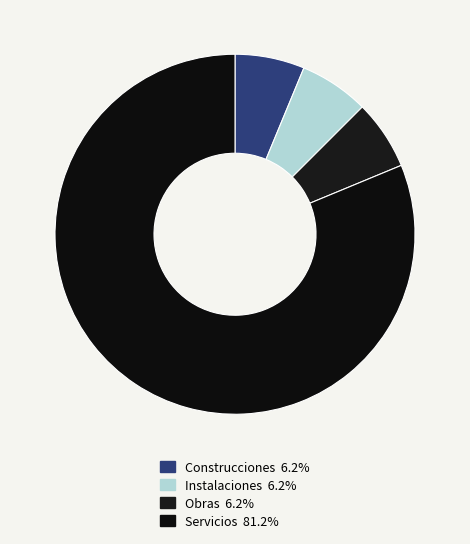

What is the change in value from Obras to Servicios?

+12